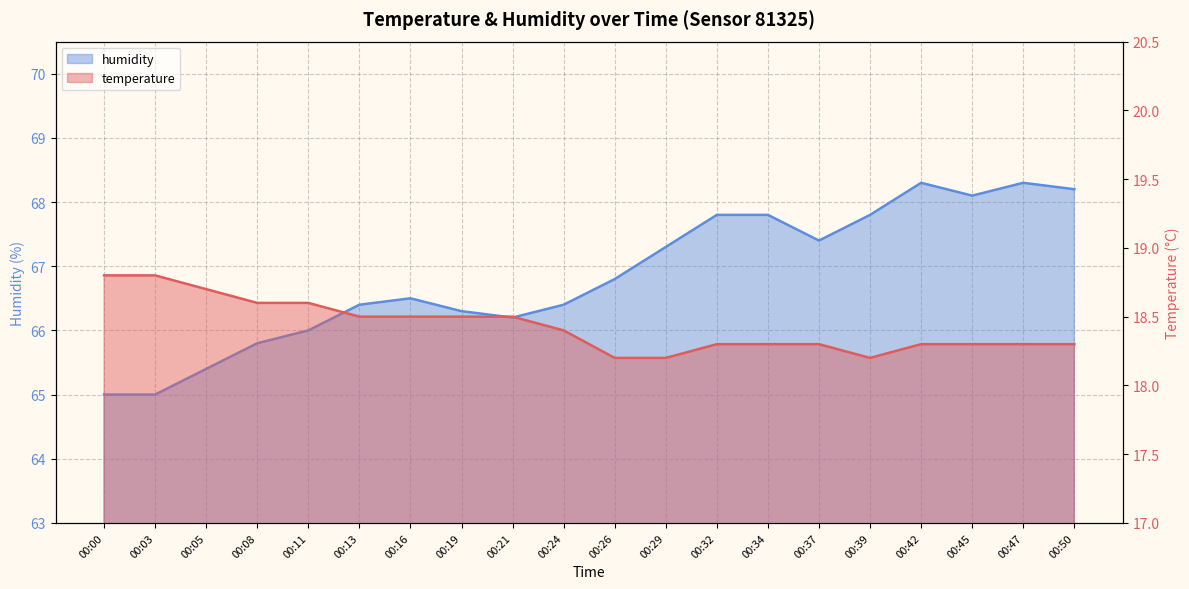

What is the value of the humidity point at the 17th from the left?

68.3